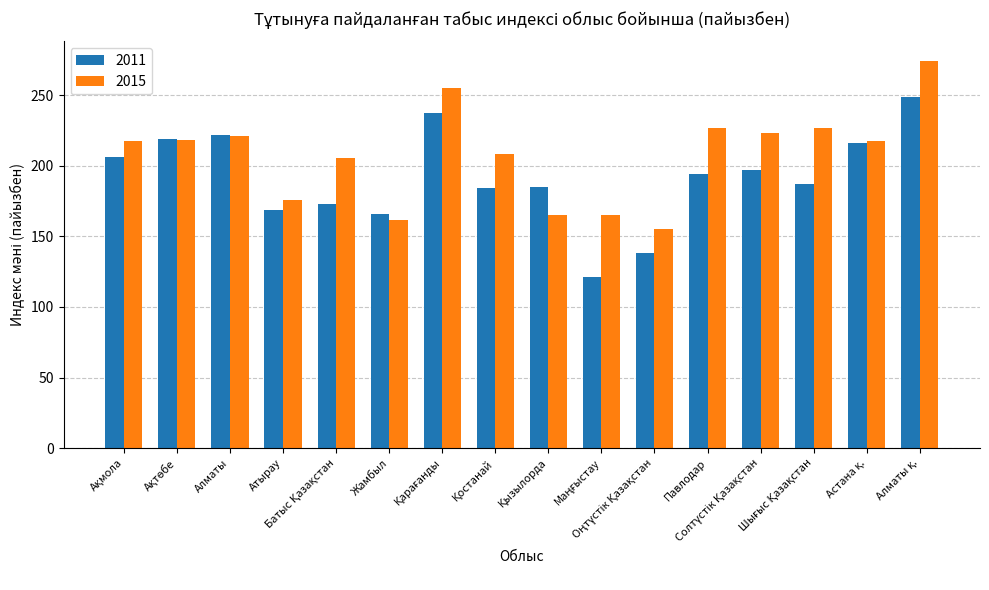

Between Алматы and Жамбыл, which series saw the biggest shift?

2015